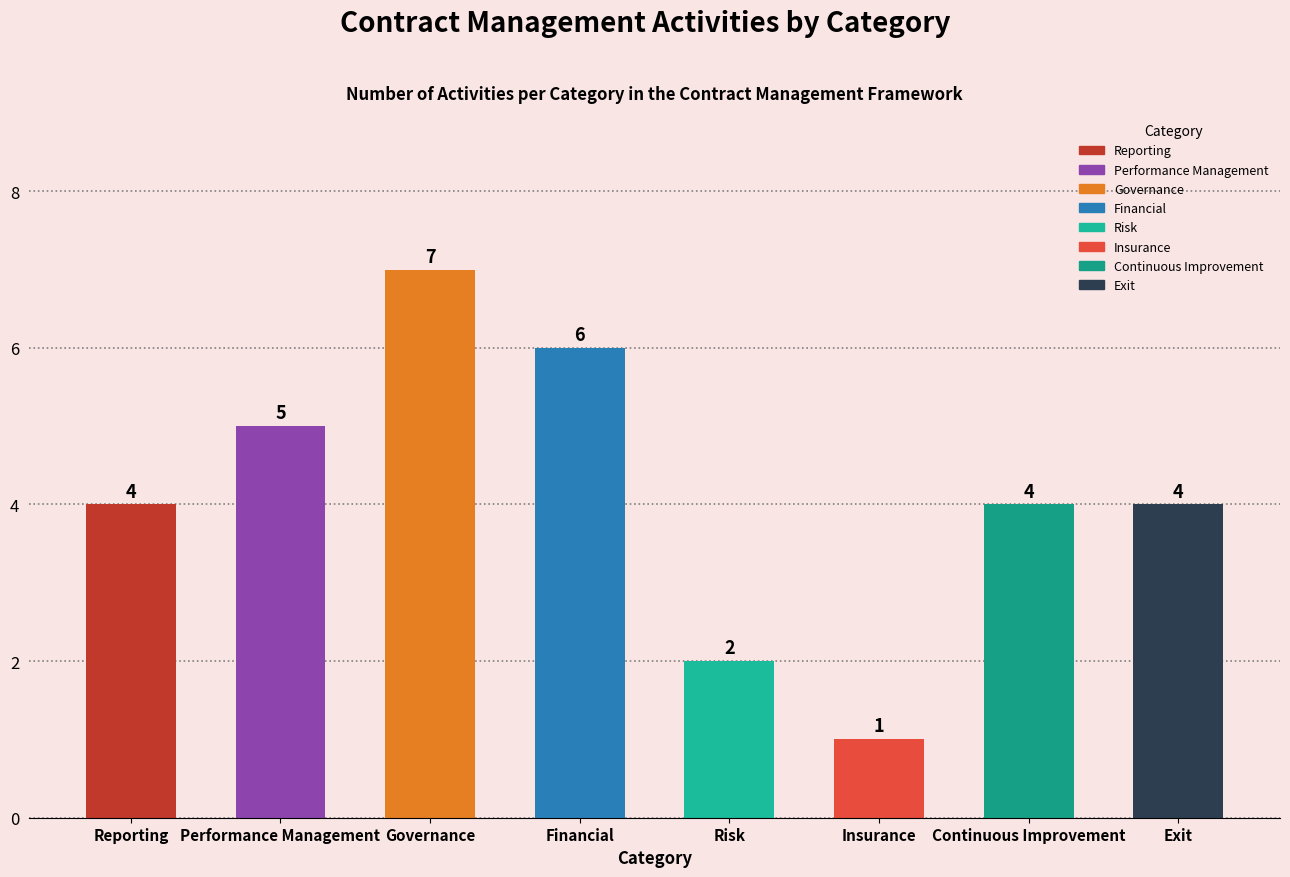

At which category does the chart reach its peak across all series?

Governance